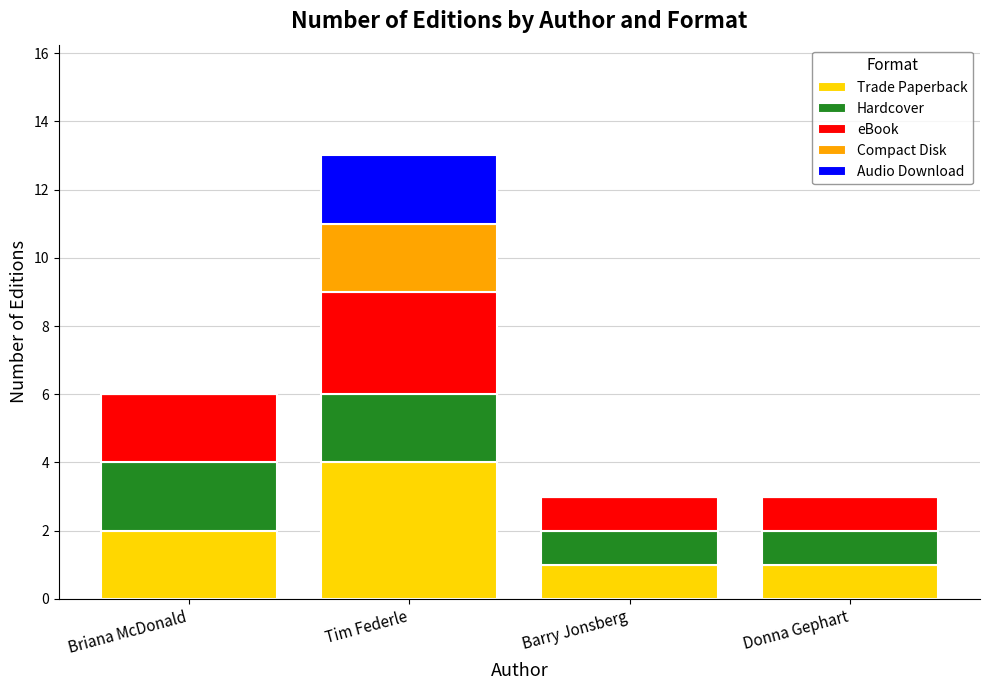

How many series are shown in this chart?

5